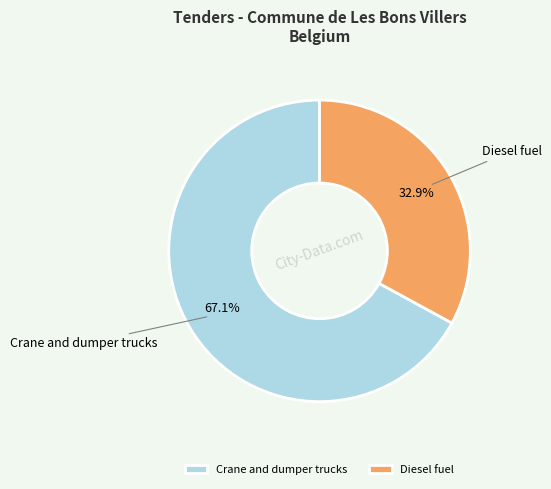

Is it true that Crane and dumper trucks is 67% of the pie?

True